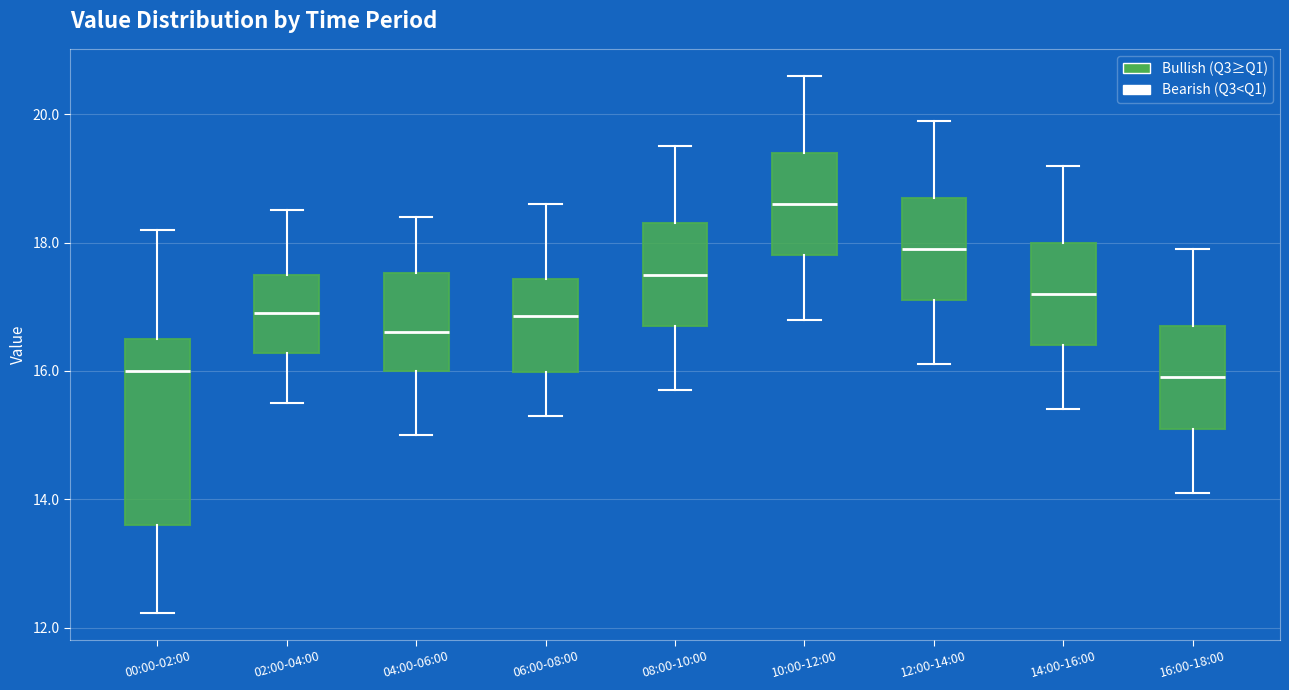

Comparing the boxes themselves (not the whiskers), which one is the tallest?

00:00-02:00